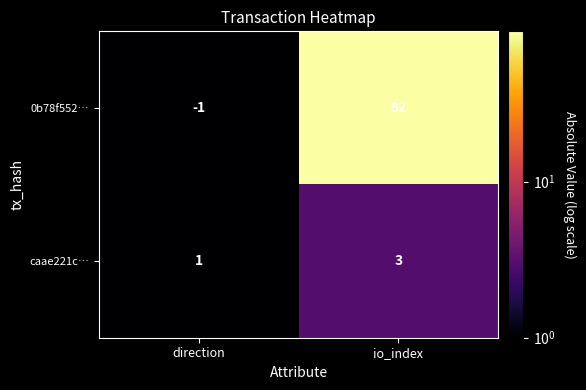

Which series has the largest total across all categories?

0b78f552…